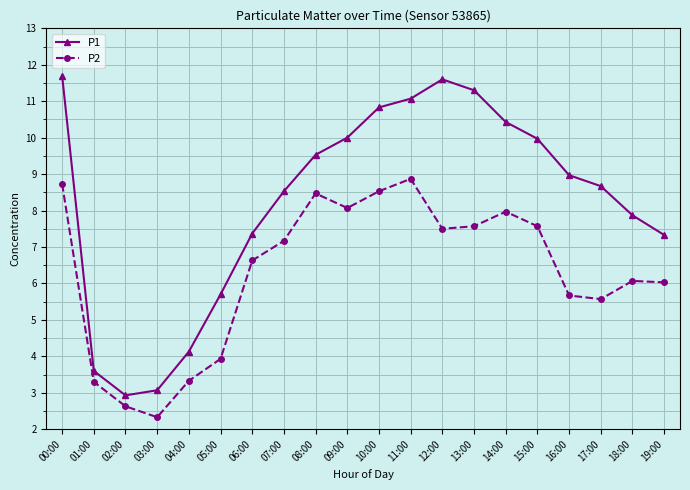

What is the spread (max minus min) of values at 18:00?

1.8